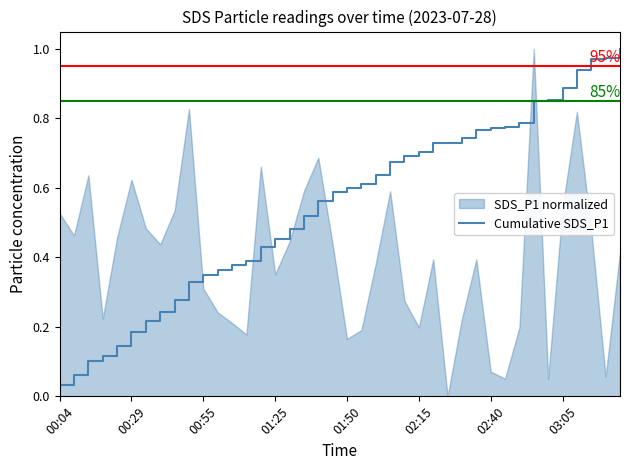

What is the difference between the maximum and minimum values?

1.0